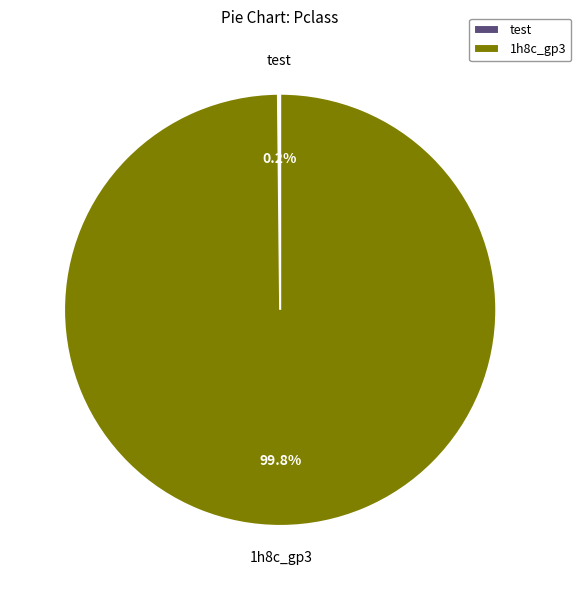

Which slice is the largest?

1h8c_gp3